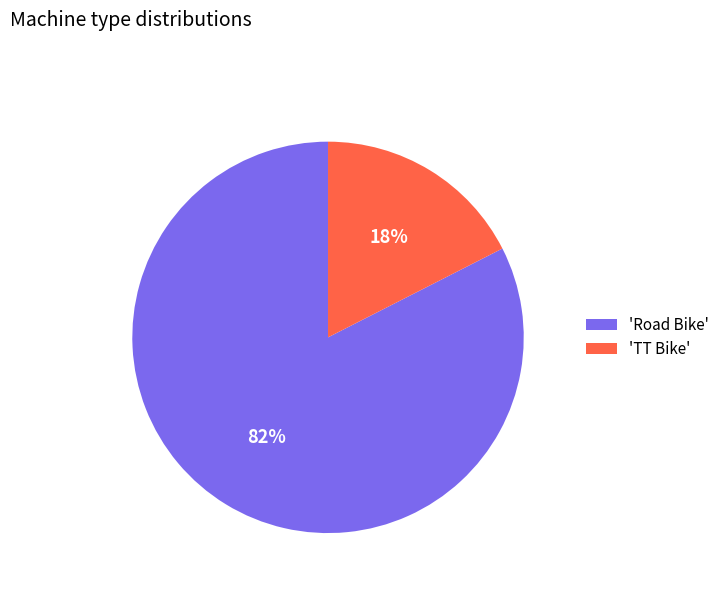

Between 'Road Bike' and 'TT Bike', which is larger?

'Road Bike'